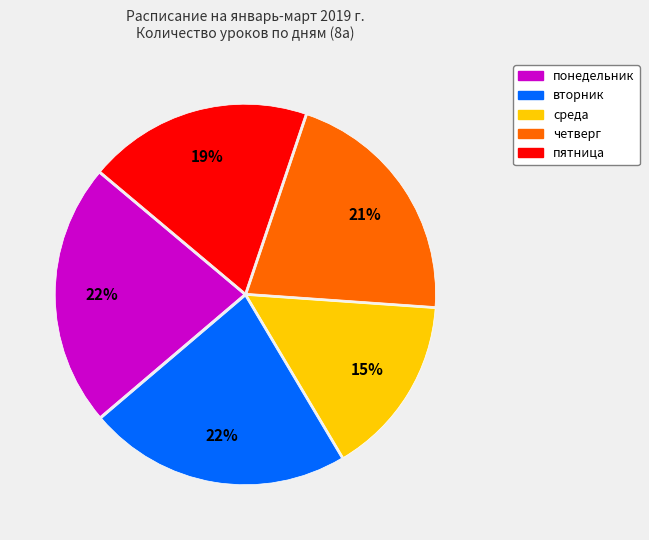

What percentage is the четверг slice, to the nearest percent?

21%